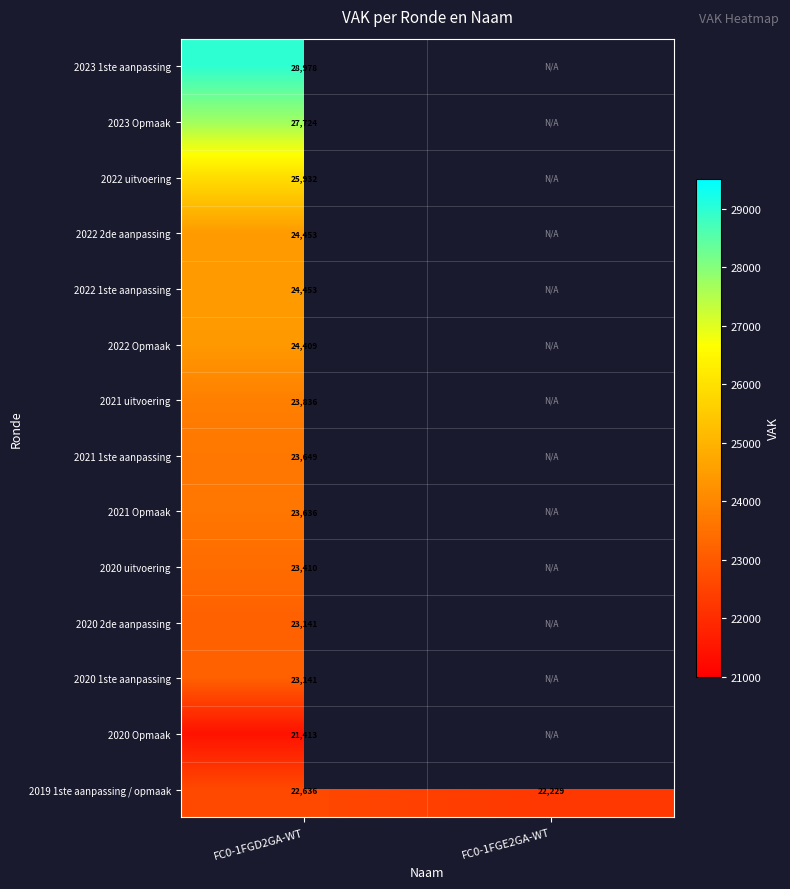

What is the minimum value shown in the chart?

21413.0